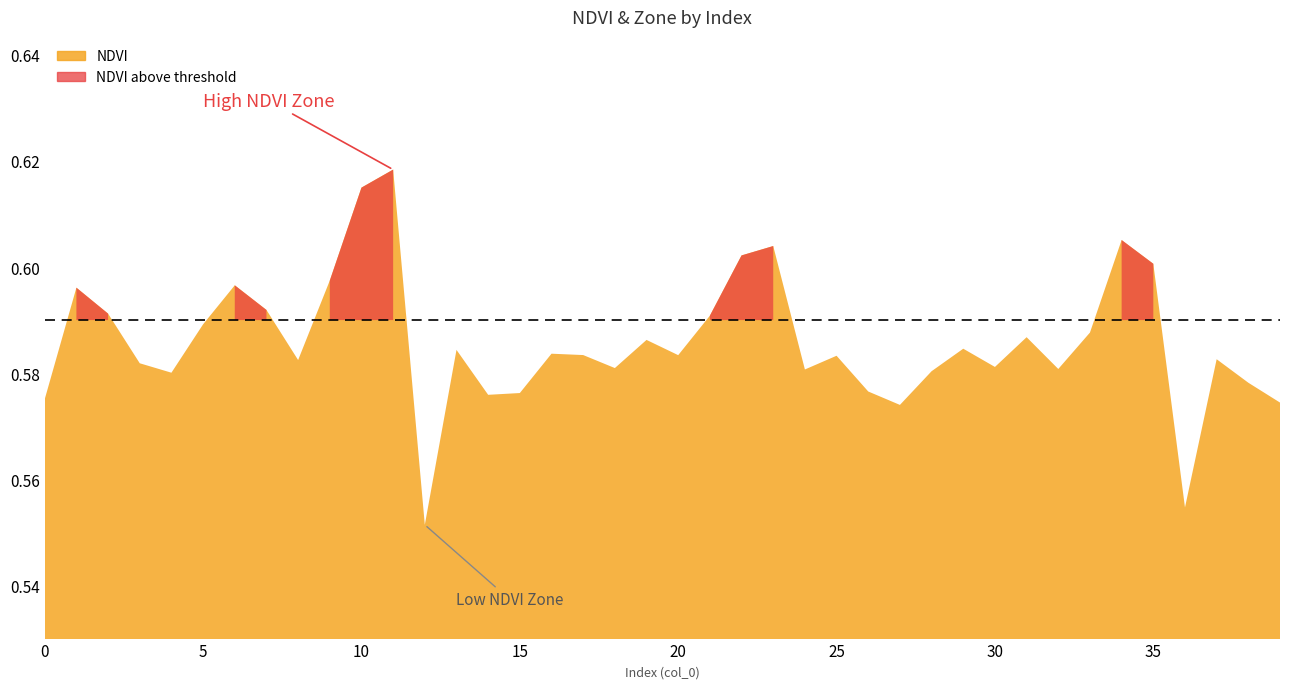

How many intersections are there between NDVI and Zone?

4